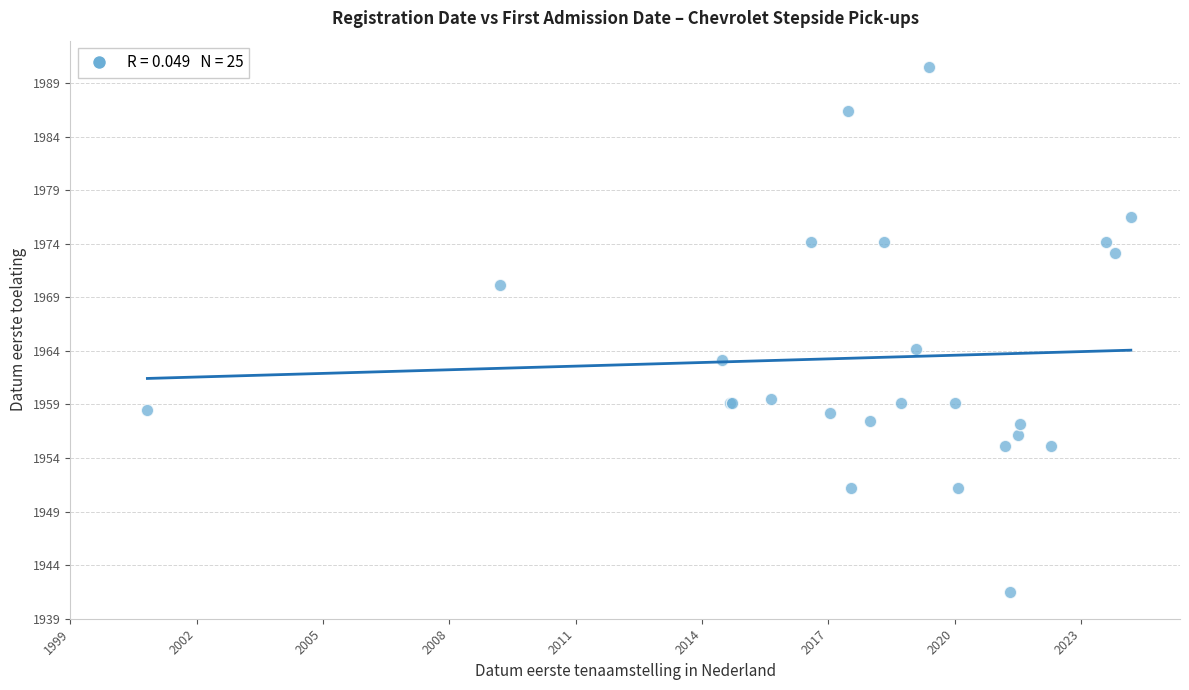

What Y value in the scatter plot is closest to 1965?

1964.2